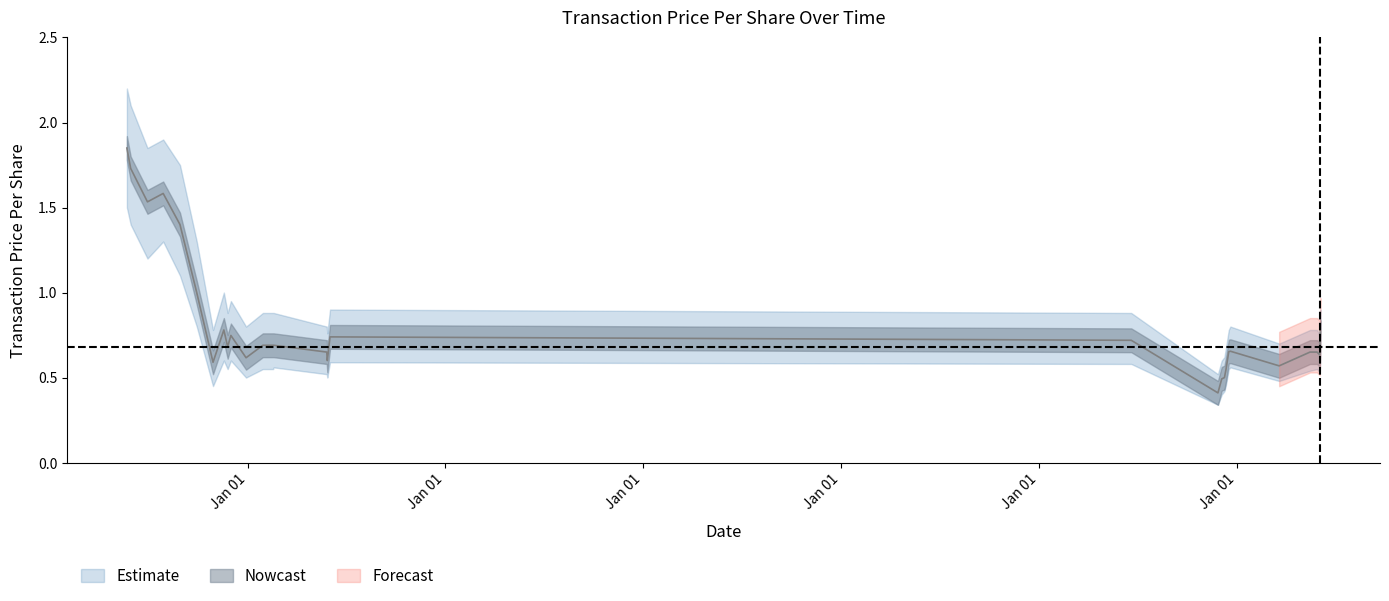

Reading right to left, list all the values displayed in this chart.

transactionPricePerShare: 2014-06-04=0.8	2014-06-03=0.6	2014-05-29=0.7	2014-05-16=0.7	2014-03-20=0.6	2013-12-20=0.7	2013-12-17=0.7	2013-12-12=0.6	2013-12-09=0.5	2013-12-04=0.5	2013-11-27=0.4	2013-06-20=0.7	2009-06-02=0.7	2009-05-28=0.6	2009-05-27=0.7	2009-02-18=0.7	2009-02-17=0.7	2009-01-29=0.7	2008-12-29=0.6	2008-12-01=0.7	2008-11-25=0.7	2008-11-18=0.8	2008-10-29=0.6	2008-09-29=1.0	2008-08-29=1.4	2008-07-29=1.6	2008-06-30=1.5	2008-05-30=1.7	2008-05-23=1.9
lower_band: 2014-06-04=0.6	2014-06-03=0.5	2014-05-29=0.6	2014-05-16=0.5	2014-03-20=0.5	2013-12-20=0.6	2013-12-17=0.6	2013-12-12=0.5	2013-12-09=0.4	2013-12-04=0.4	2013-11-27=0.3	2013-06-20=0.6	2009-06-02=0.6	2009-05-28=0.5	2009-05-27=0.5	2009-02-18=0.6	2009-02-17=0.6	2009-01-29=0.6	2008-12-29=0.5	2008-12-01=0.6	2008-11-25=0.6	2008-11-18=0.6	2008-10-29=0.5	2008-09-29=0.8	2008-08-29=1.1	2008-07-29=1.3	2008-06-30=1.2	2008-05-30=1.4	2008-05-23=1.5
upper_band: 2014-06-04=0.9	2014-06-03=0.8	2014-05-29=0.8	2014-05-16=0.8	2014-03-20=0.7	2013-12-20=0.8	2013-12-17=0.8	2013-12-12=0.7	2013-12-09=0.6	2013-12-04=0.6	2013-11-27=0.5	2013-06-20=0.9	2009-06-02=0.9	2009-05-28=0.8	2009-05-27=0.8	2009-02-18=0.9	2009-02-17=0.9	2009-01-29=0.9	2008-12-29=0.8	2008-12-01=0.9	2008-11-25=0.9	2008-11-18=1.0	2008-10-29=0.8	2008-09-29=1.3	2008-08-29=1.8	2008-07-29=1.9	2008-06-30=1.9	2008-05-30=2.1	2008-05-23=2.2